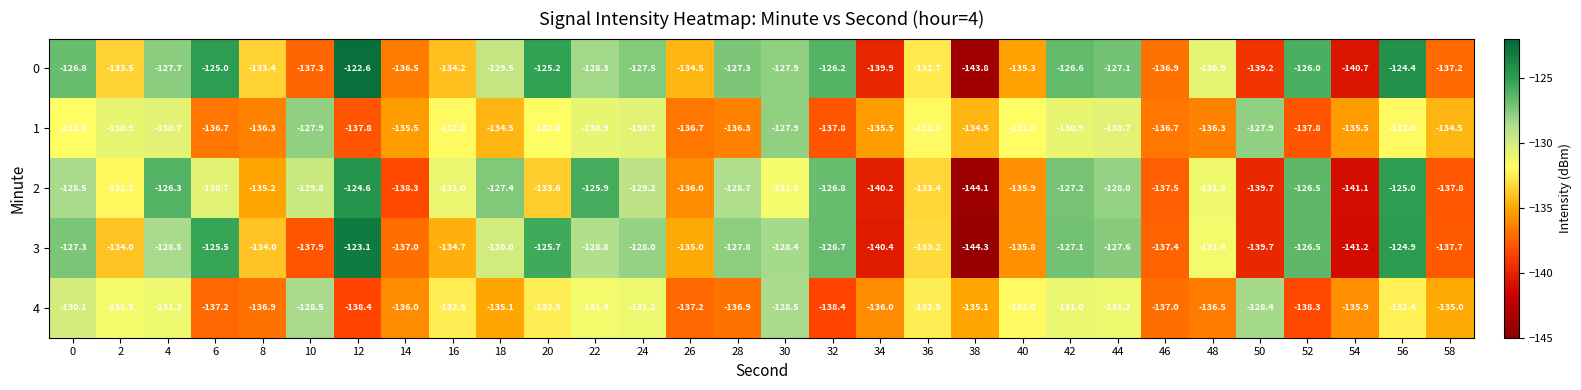

True or false: 3 has a value of -125.7 at 20.

True